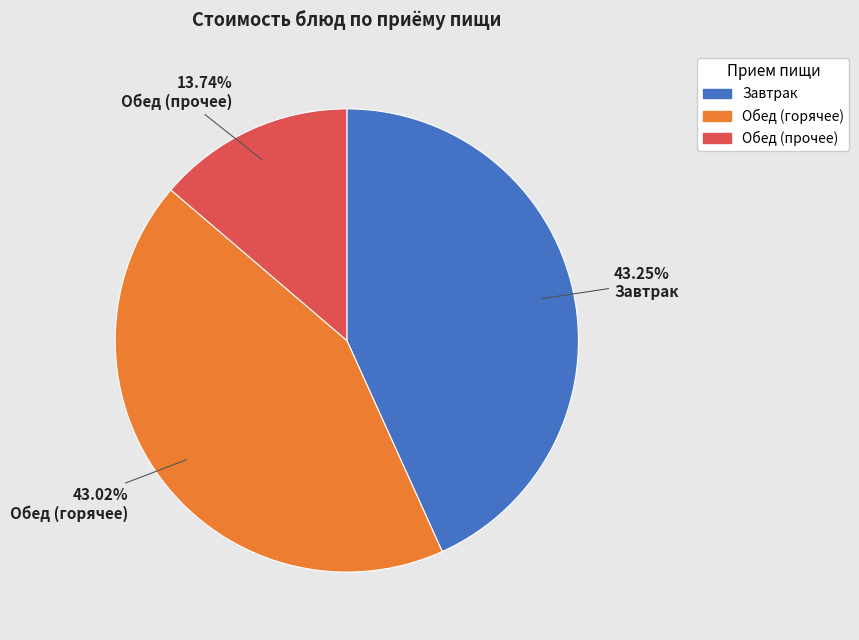

Is there any slice that represents more than half of the pie?

No